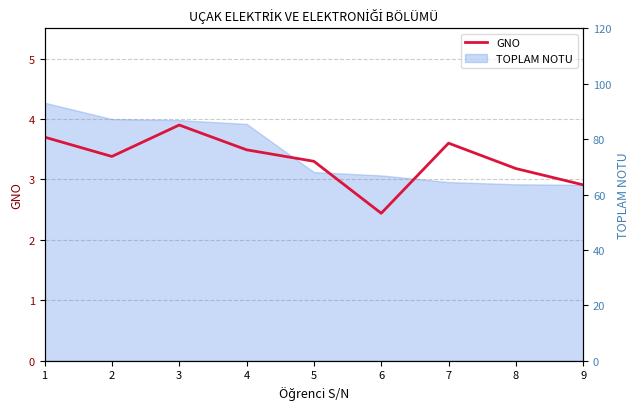

Where is the first local maximum?

3